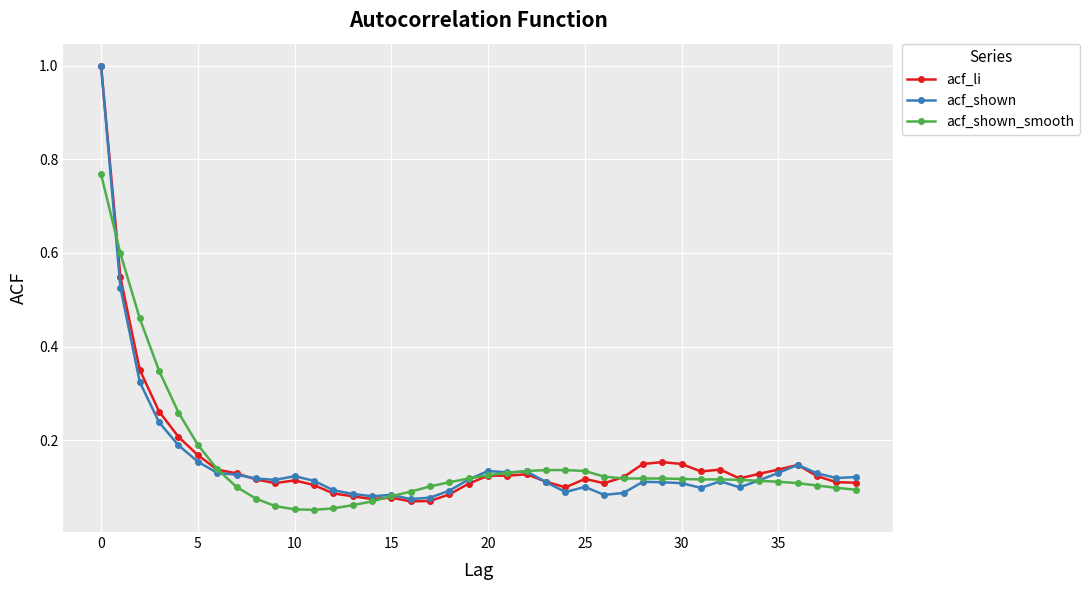

What is the maximum value shown in the chart?

1.0